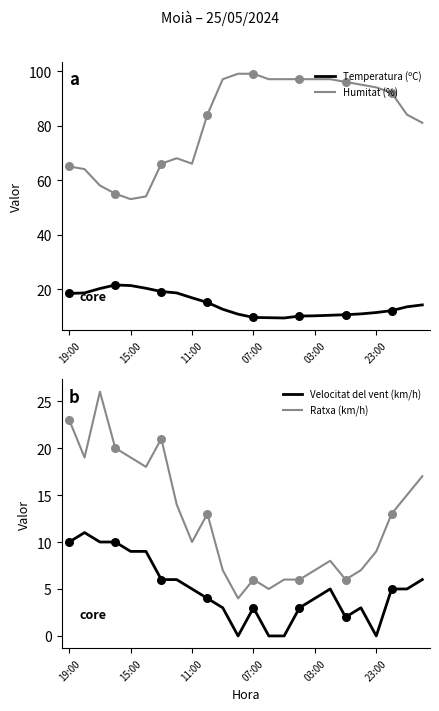

Which series contains the highest Y value?

Humitat (%)